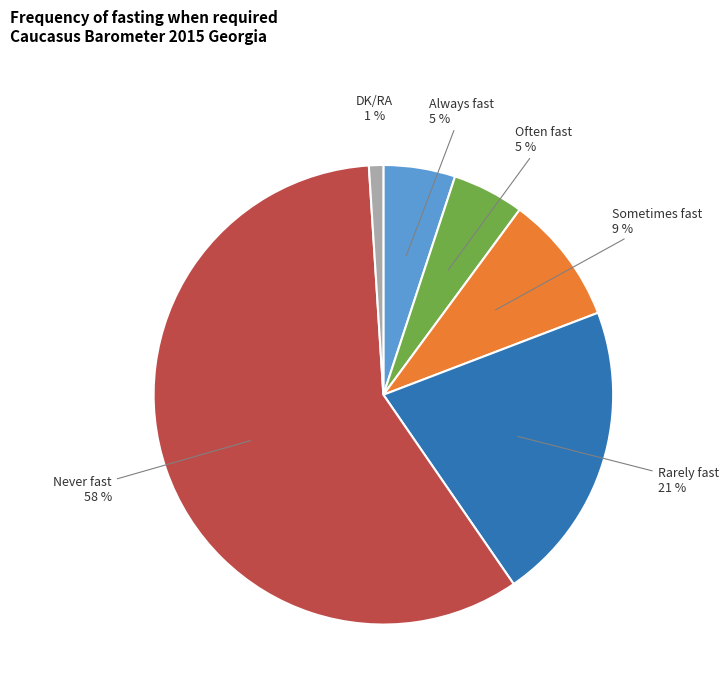

Rank the categories by value from lowest to highest.

DK/RA, Always fast, Often fast, Sometimes fast, Rarely fast, Never fast